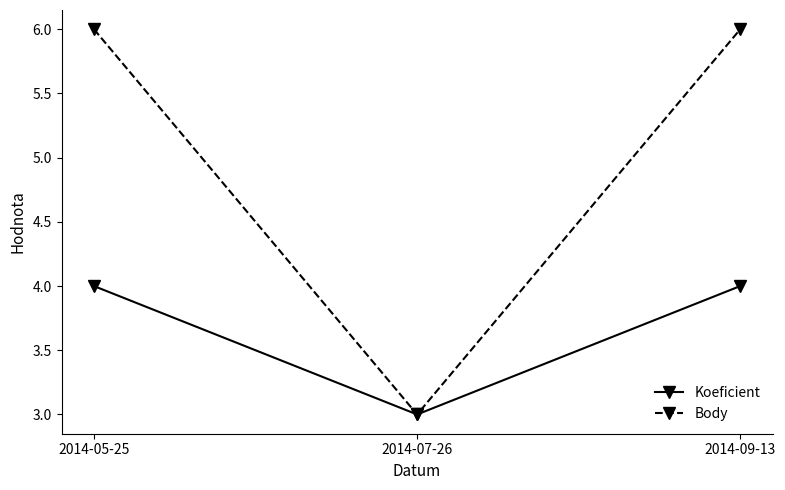

What are all the series names shown in the legend?

Koeficient, Body